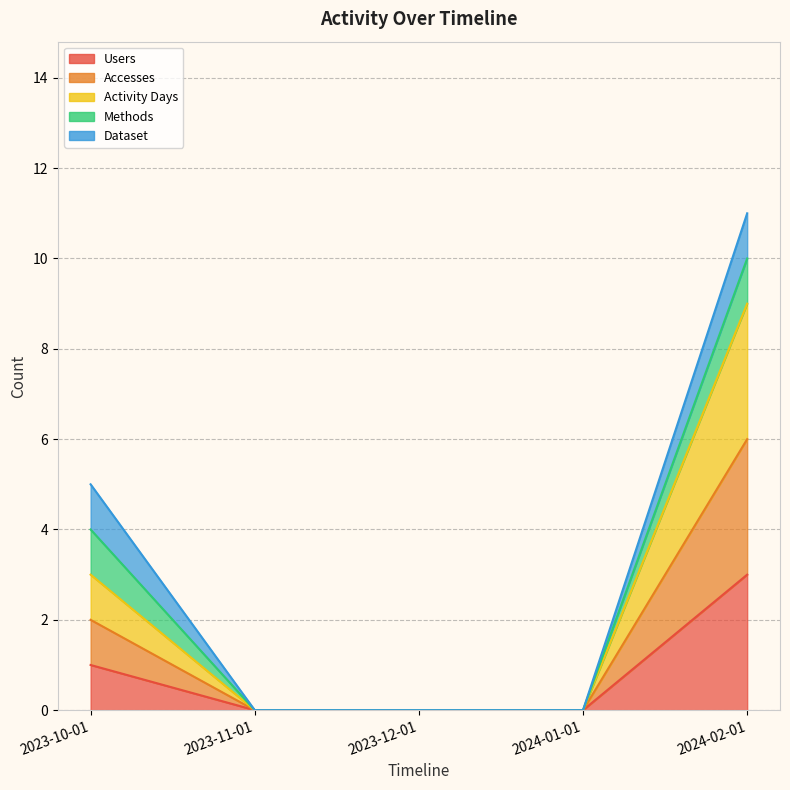

True or false: Activity Days and Accesses intersect in this chart.

False